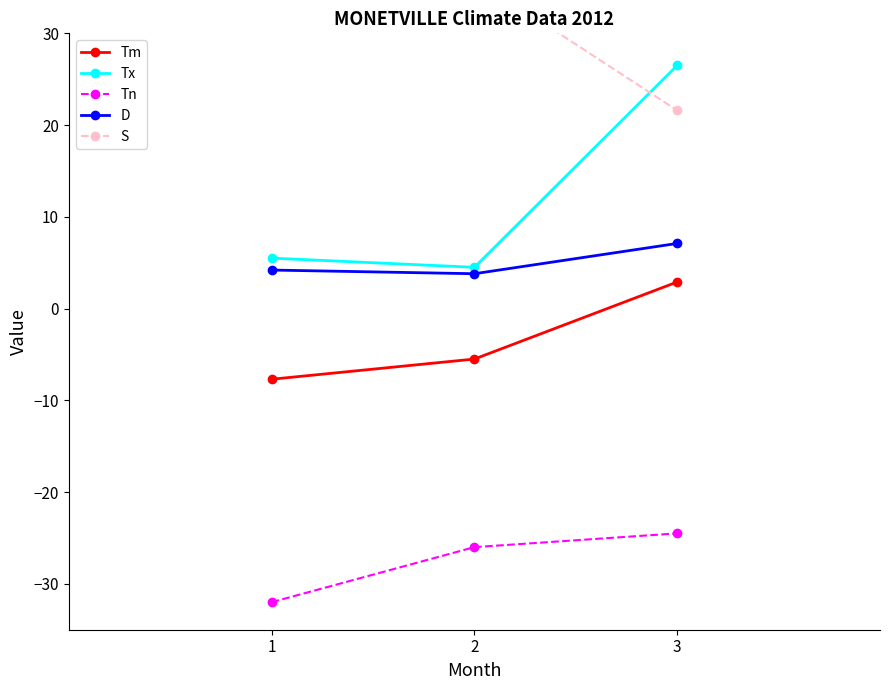

Is it true that Tm equals -2.5 at 2?

False